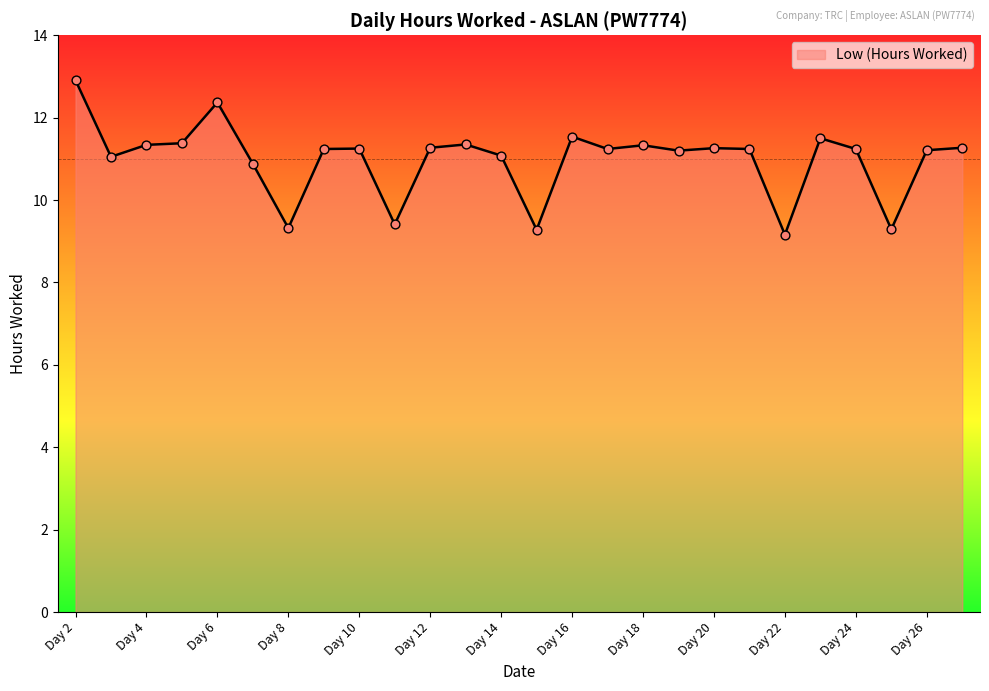

What is the smallest value displayed?

9.2